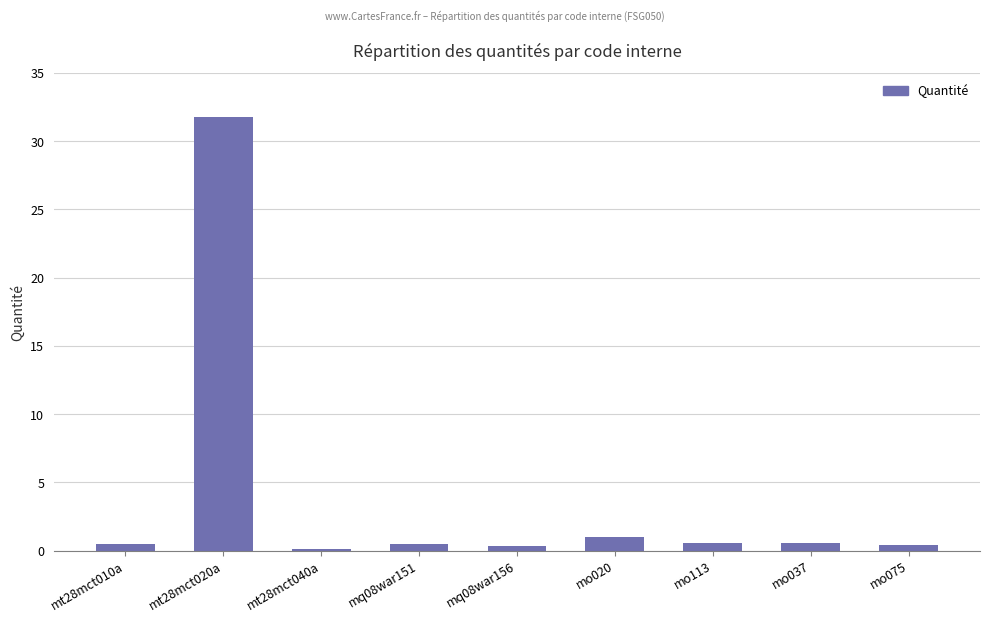

True or false: the data shows 0.3 at mq08war156.

True